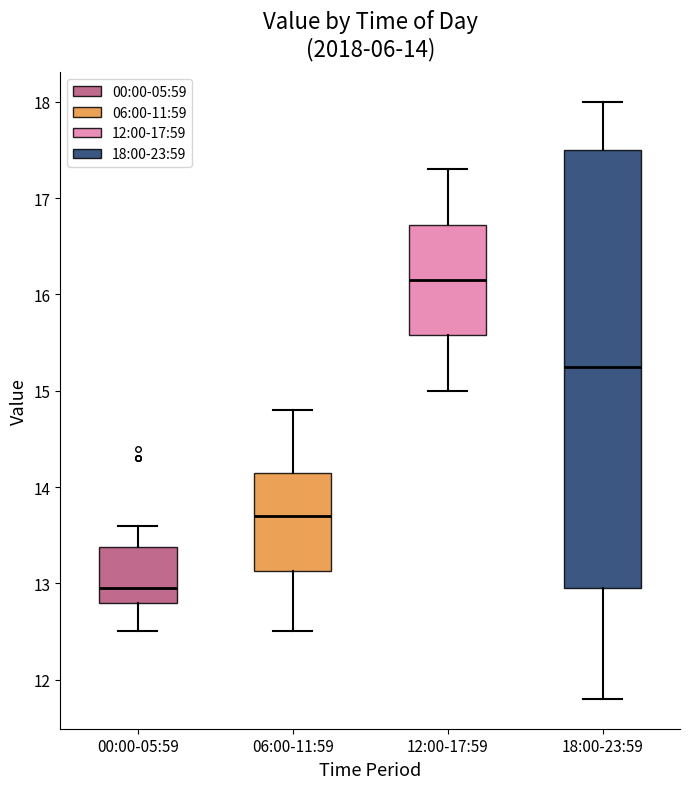

Which box is the tallest, from its lower edge to its upper edge?

18:00-23:59